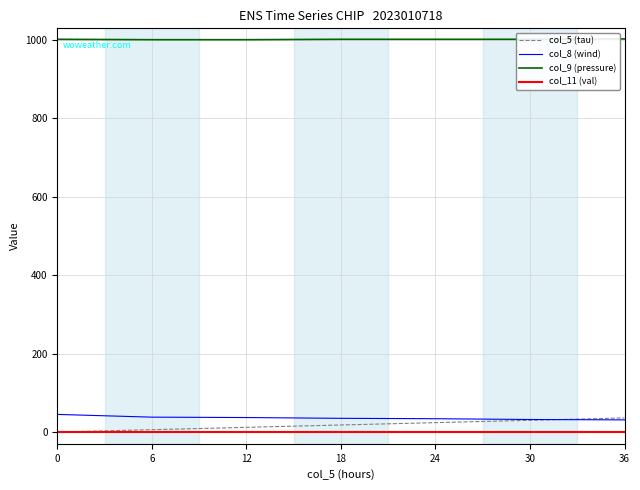

At how many categories does at least one series exceed 266?

7